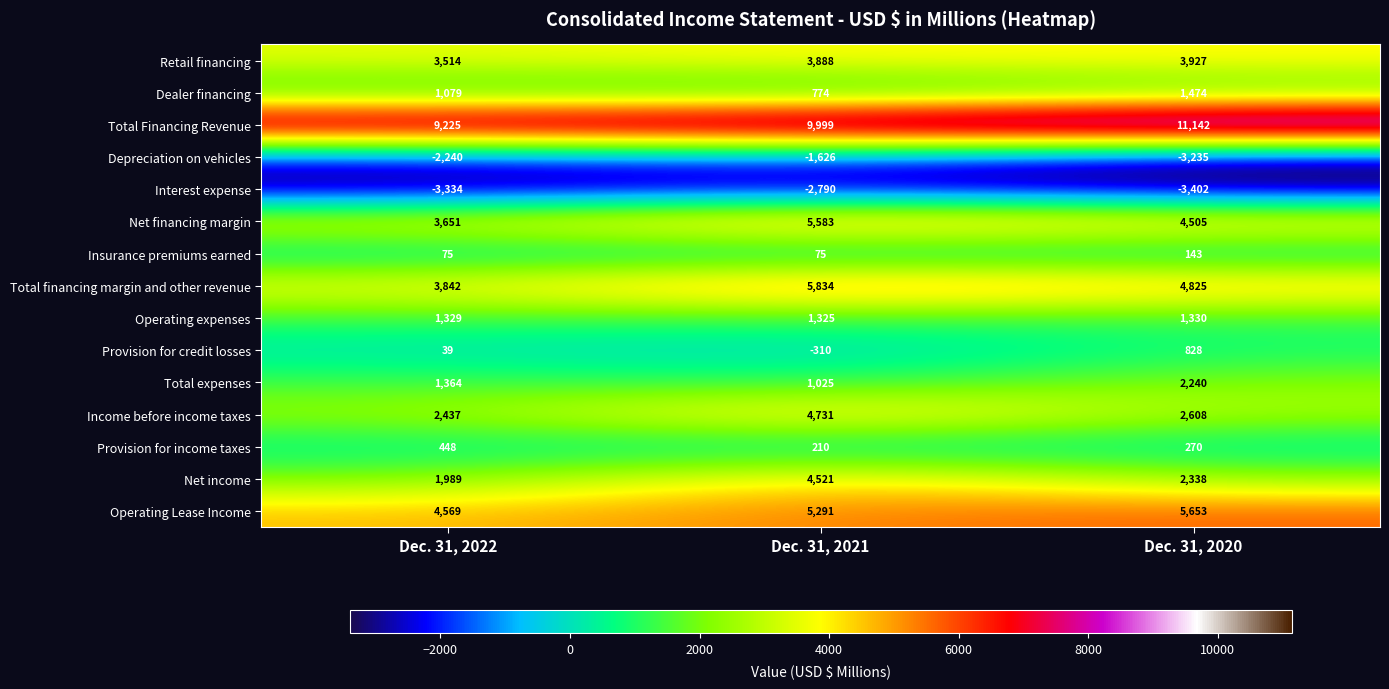

At which category is the sum across all series the highest?

Dec. 31, 2021